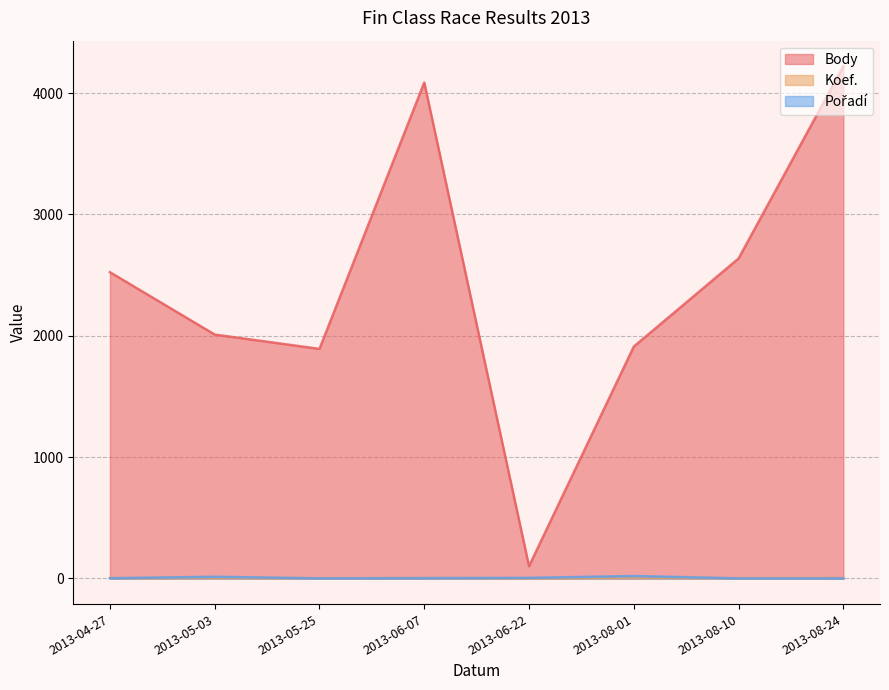

Where does the Koef. series first go above 4?

2013-05-03